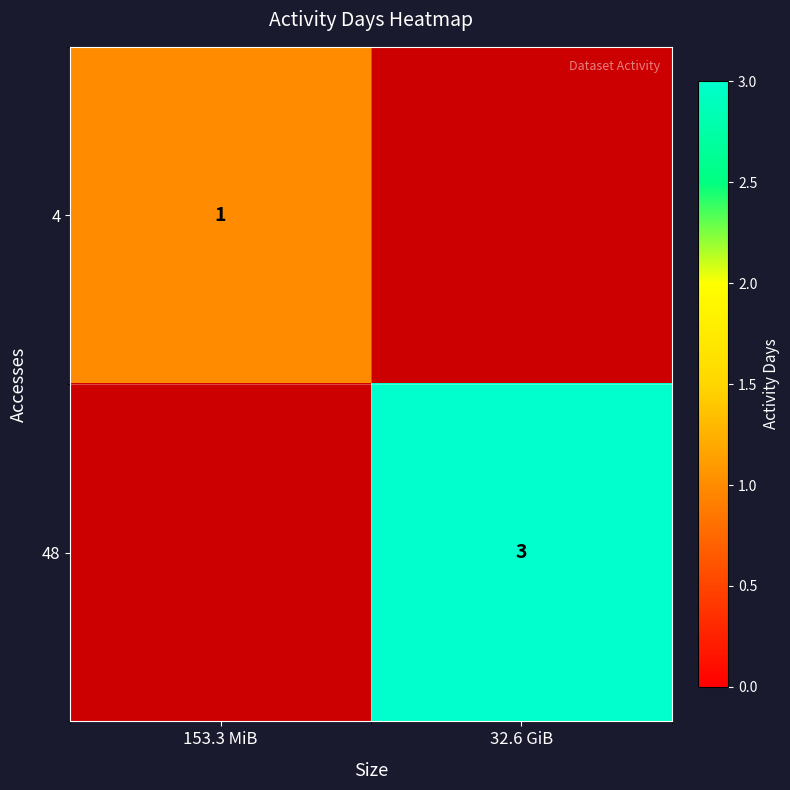

Which label corresponds to the smallest value in the chart?

153.3 MiB